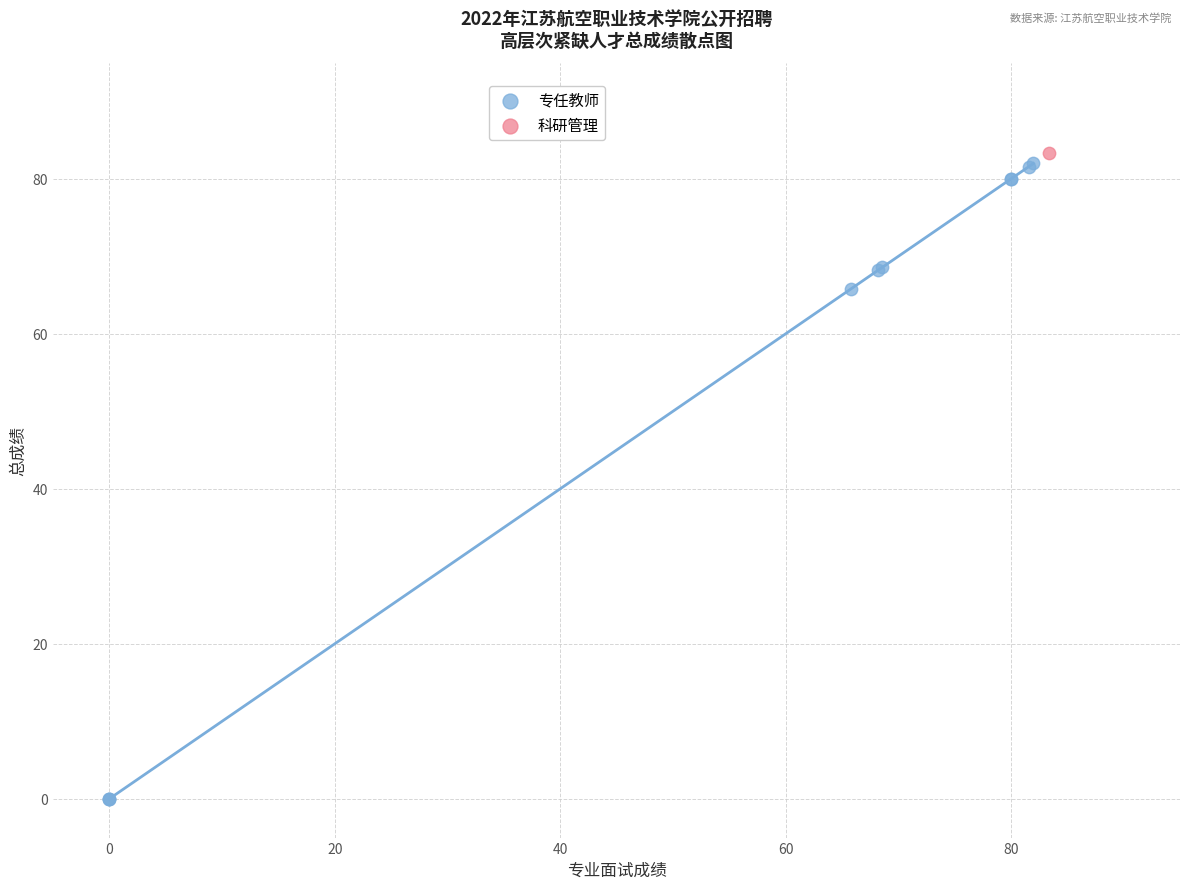

What are all the series names shown in the legend?

专任教师, 科研管理